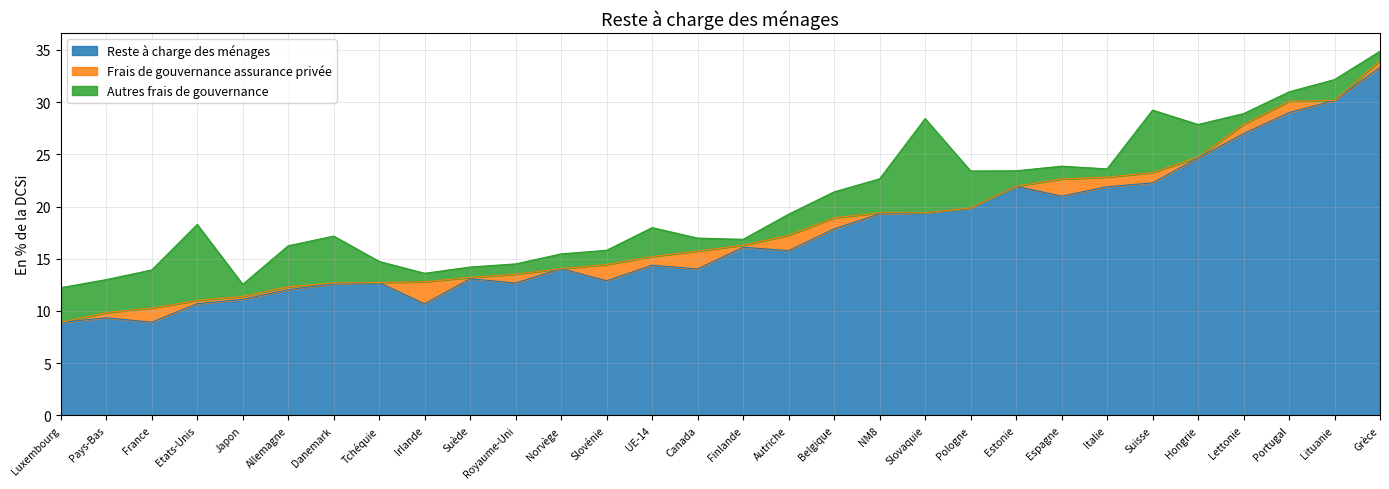

What position from the left is Danemark?

7